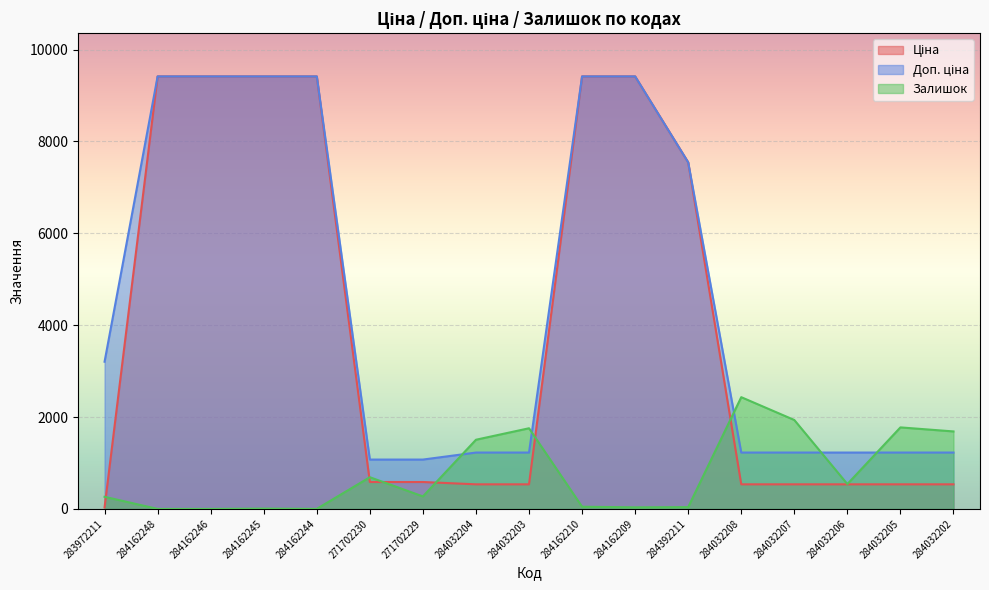

What is the difference between the highest and lowest values at 271702230?

488.5